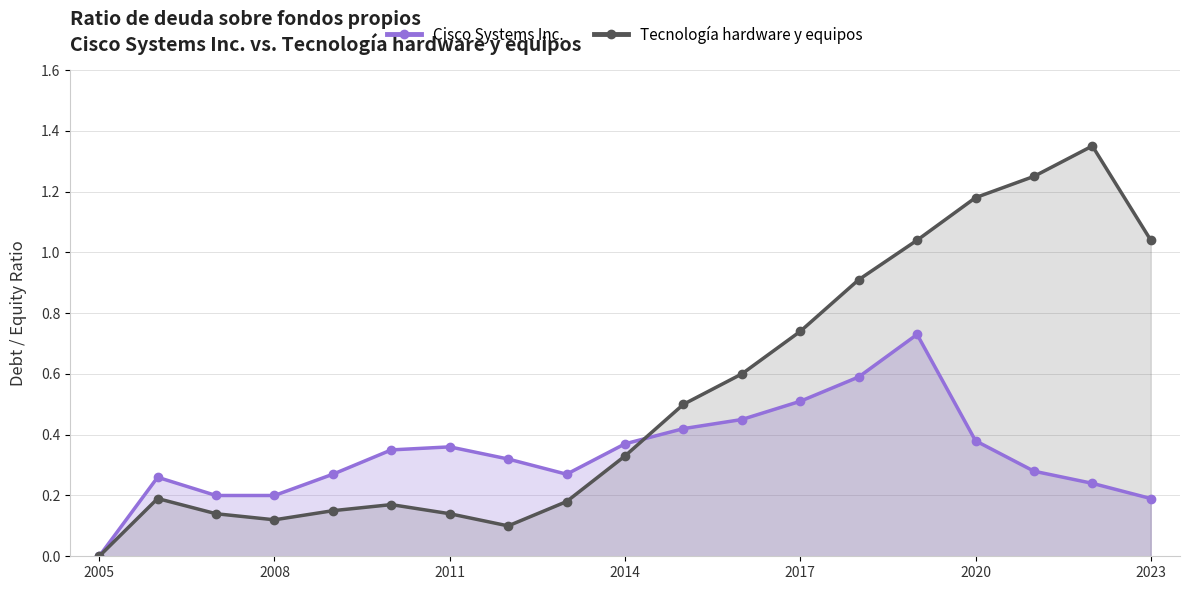

Reading left to right, extract all data points from this chart.

Cisco Systems Inc.: 0.0	0.3	0.2	0.2	0.3	0.3	0.4	0.3	0.3	0.4	0.4	0.5	0.5	0.6	0.7	0.4	0.3	0.2	0.2
Tecnología hardware y equipos: 0.0	0.2	0.1	0.1	0.1	0.2	0.1	0.1	0.2	0.3	0.5	0.6	0.7	0.9	1.0	1.2	1.2	1.4	1.0